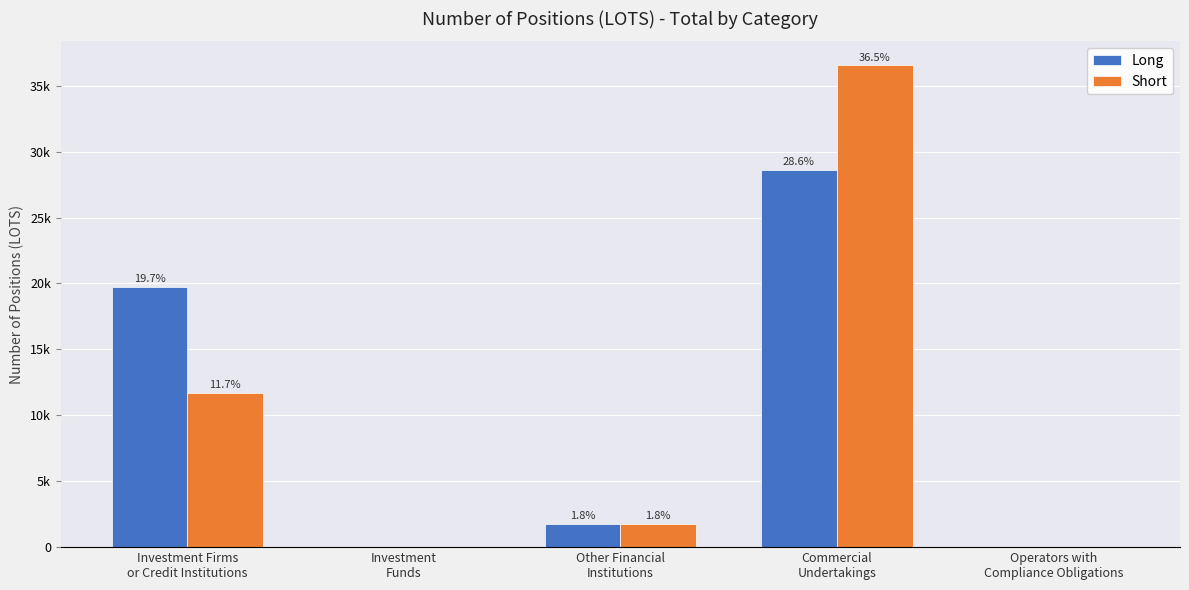

Rank the categories by Long value from lowest to highest.

Investment
Funds, Operators with
Compliance Obligations, Other Financial
Institutions, Investment Firms
or Credit Institutions, Commercial
Undertakings